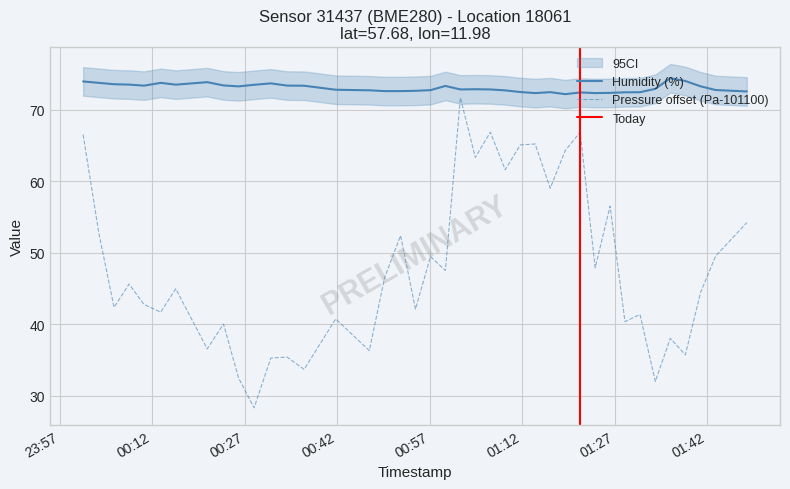

What is the sum of all humidity values?

2921.2